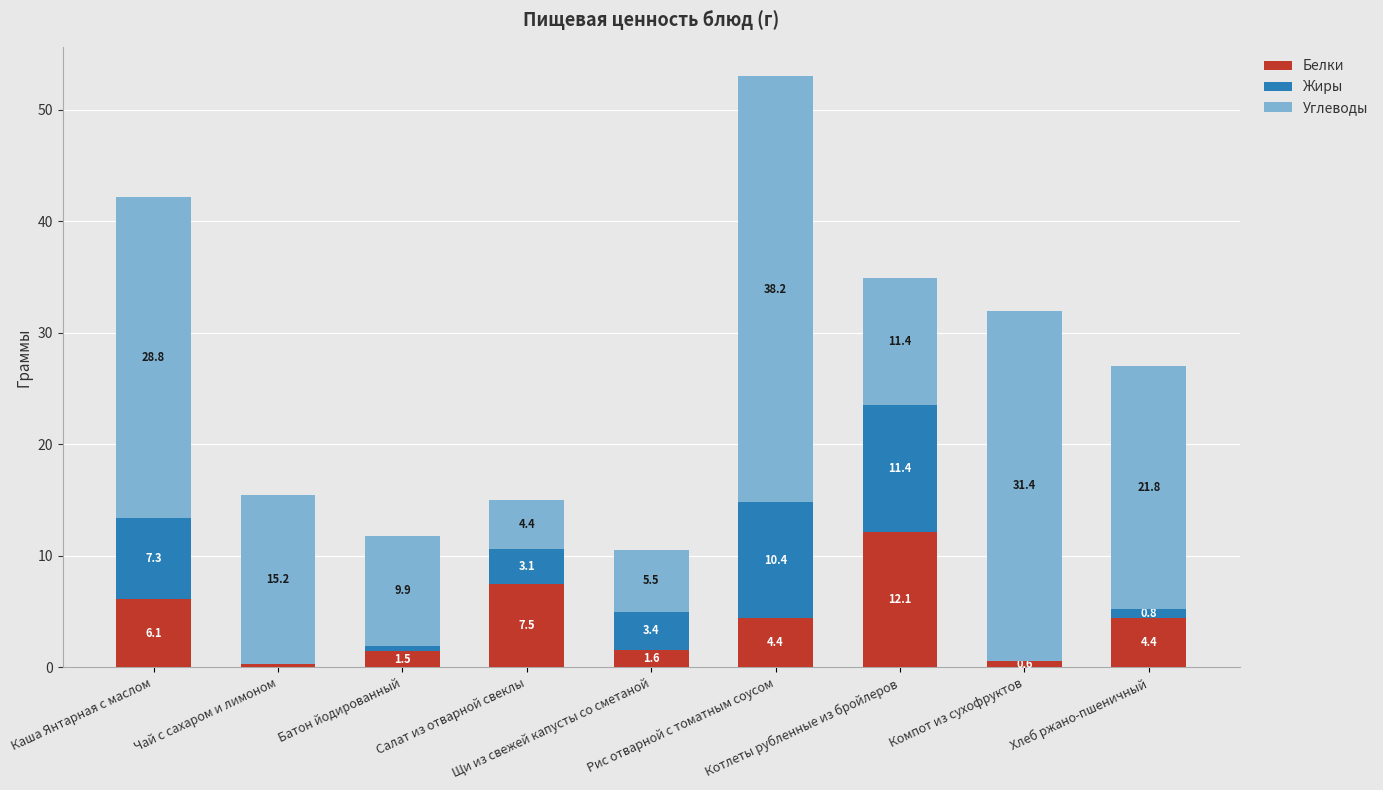

What are all the series names shown in the legend?

Белки, Жиры, Углеводы